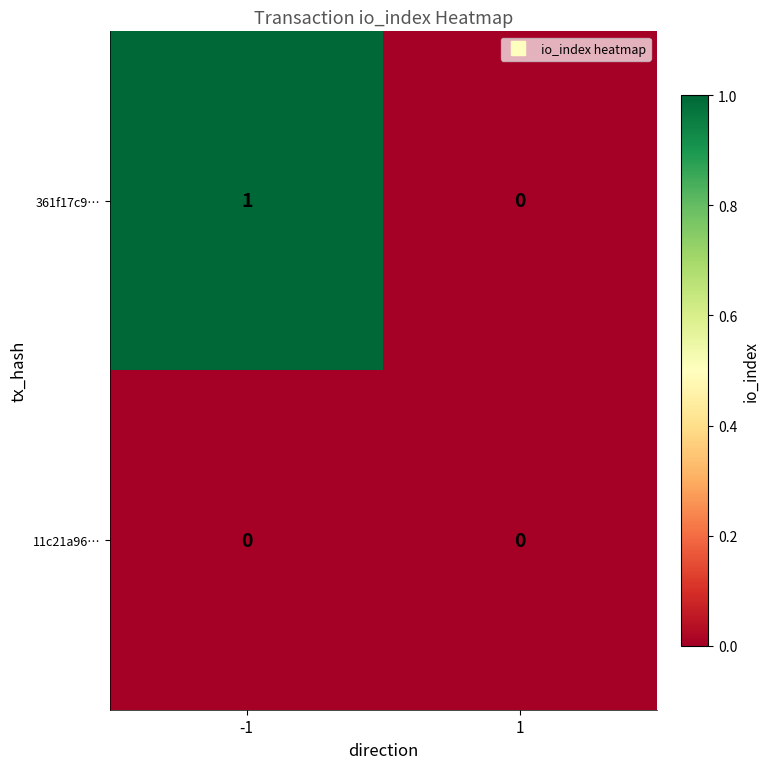

Which series changed the most between -1 and 1?

361f17c9…